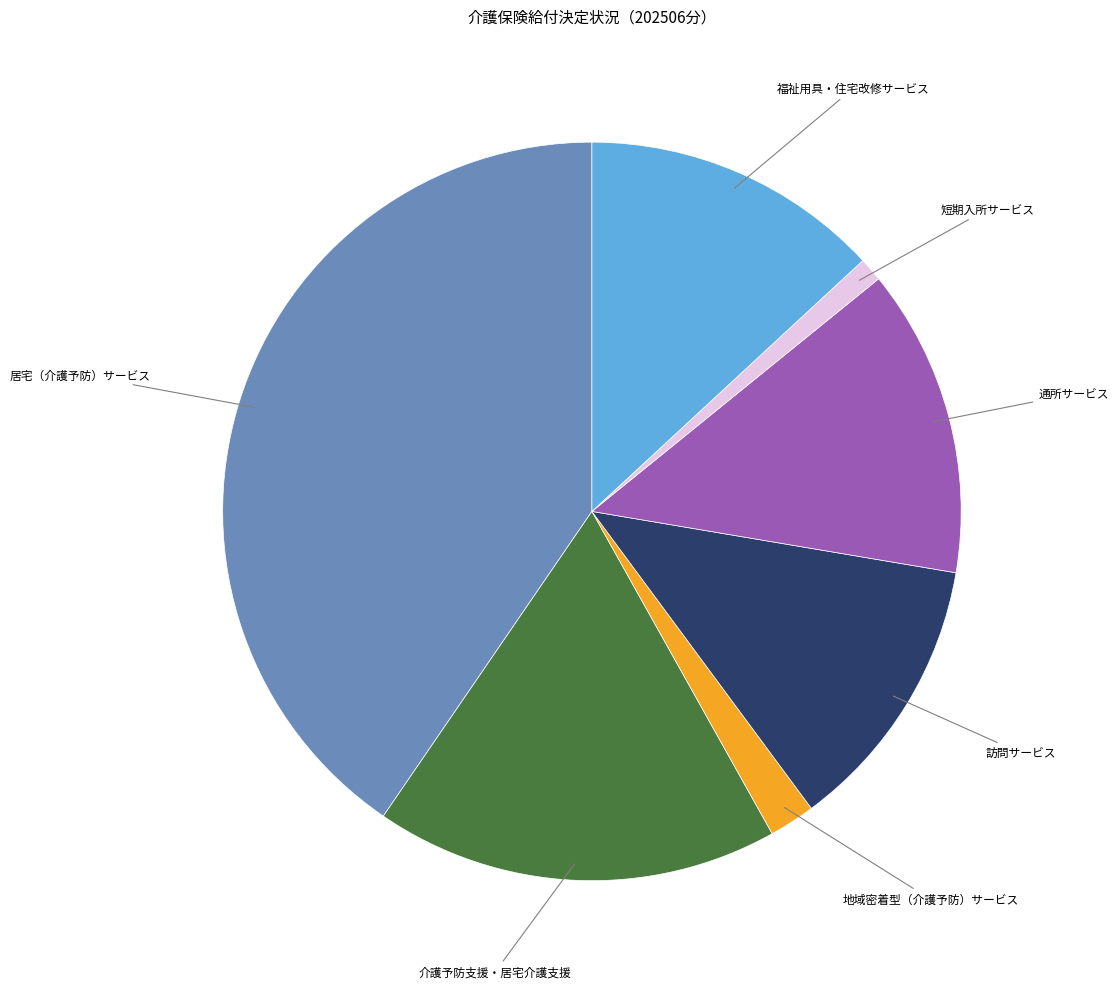

Does any single category account for the majority?

No